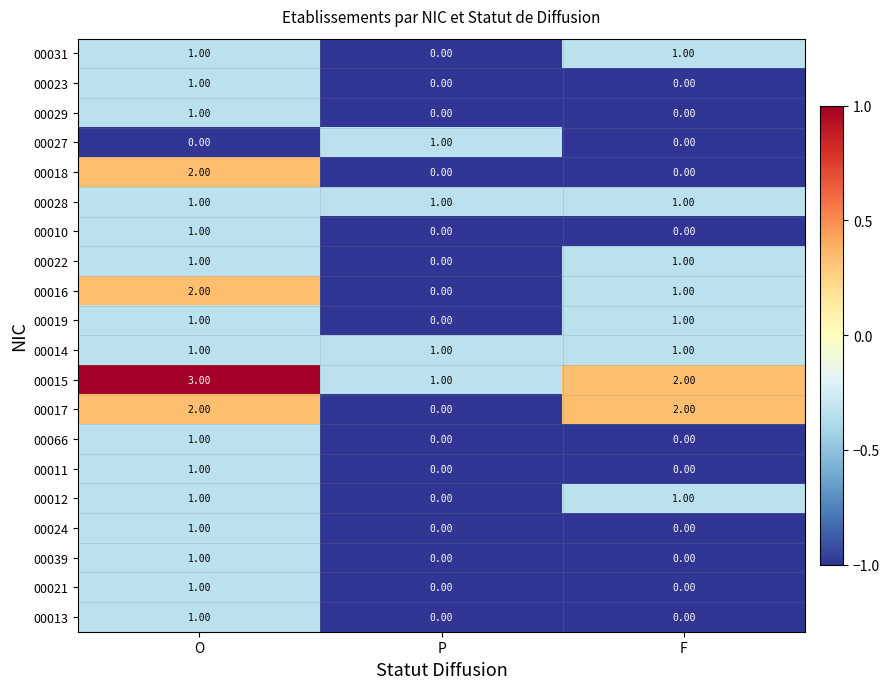

At which category is the sum across all series the highest?

O